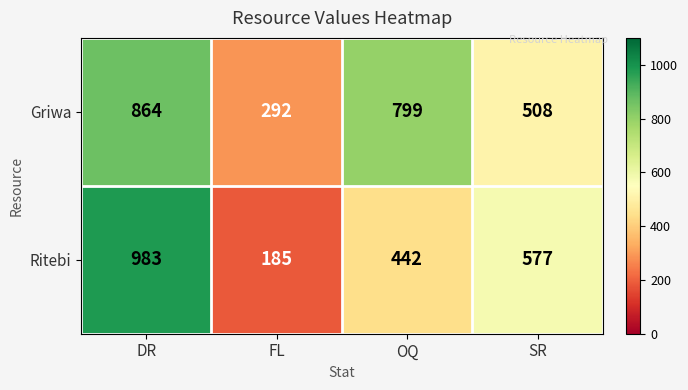

At how many categories does at least one series exceed 282?

4